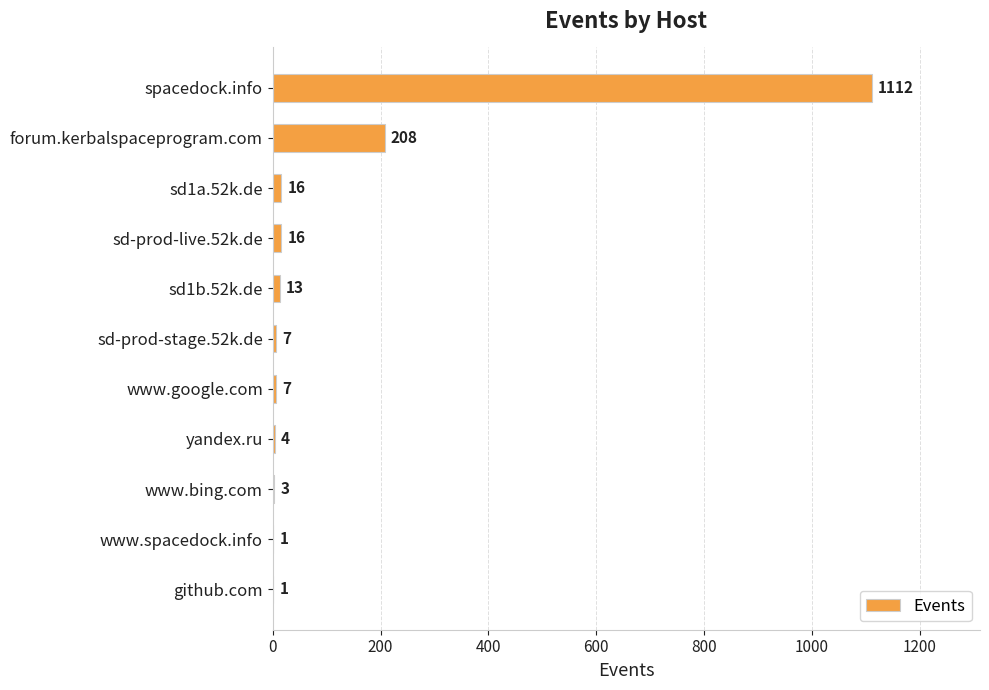

Count the number of categories in the chart.

11